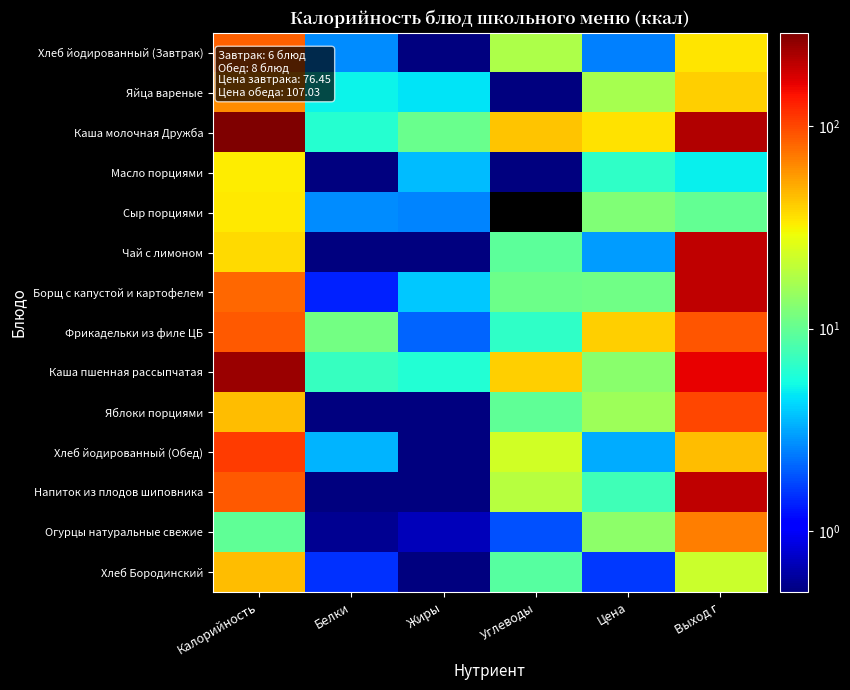

How many series are shown in this chart?

14